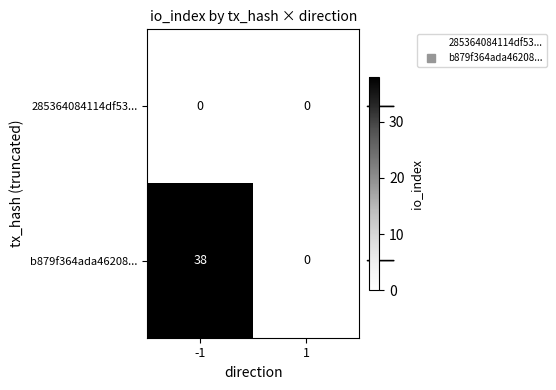

At -1, list the series in order from smallest to largest.

285364084114df53..., b879f364ada46208...